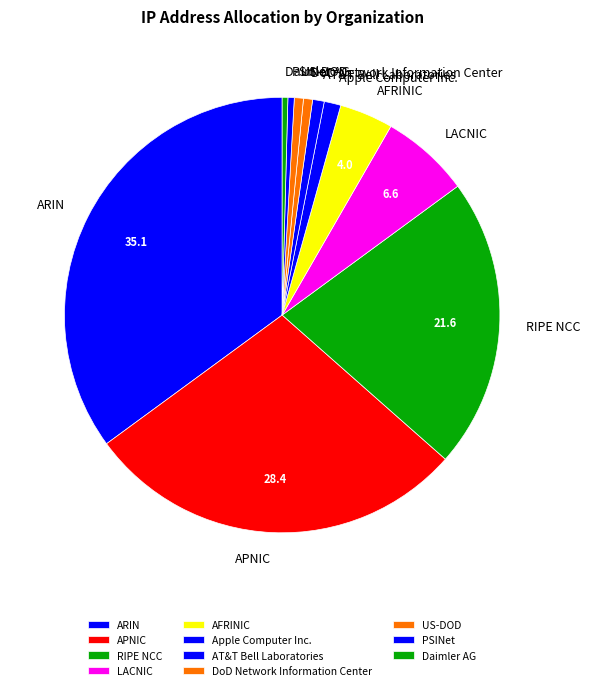

How many segments does this pie chart have?

11